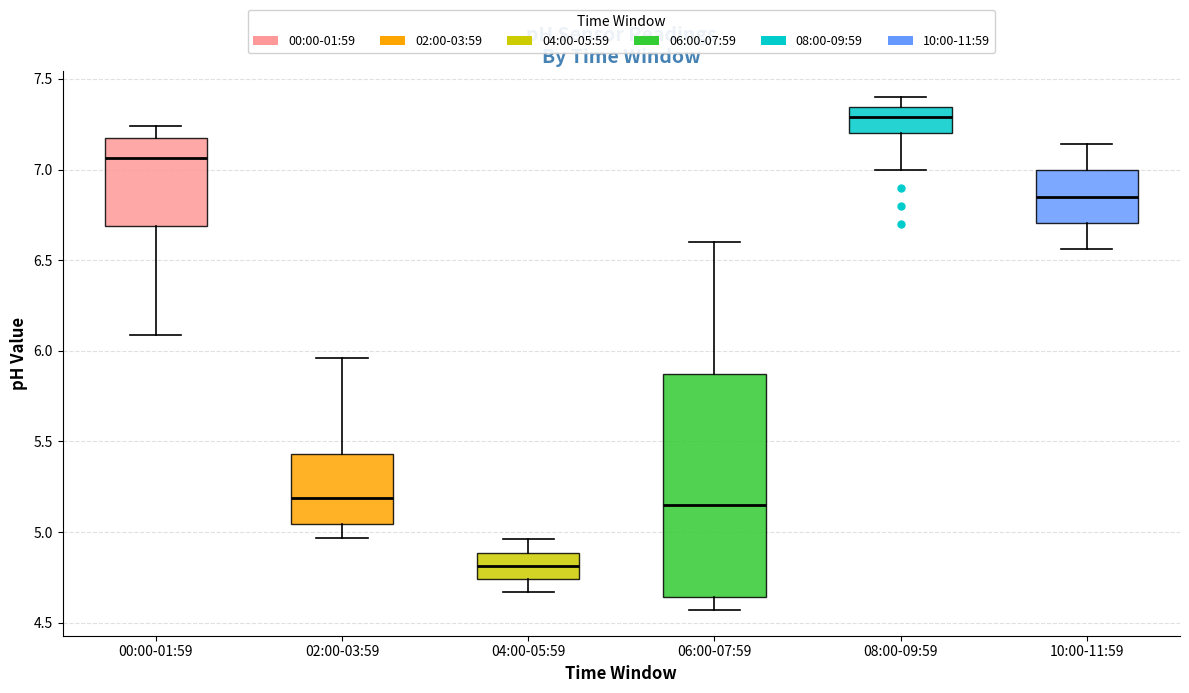

Which box has the lowest median line?

04:00-05:59